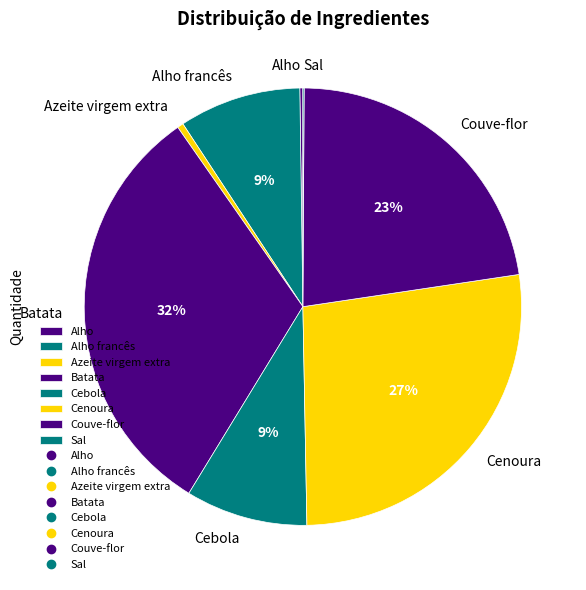

What percentage is the Cenoura slice, to the nearest percent?

27%